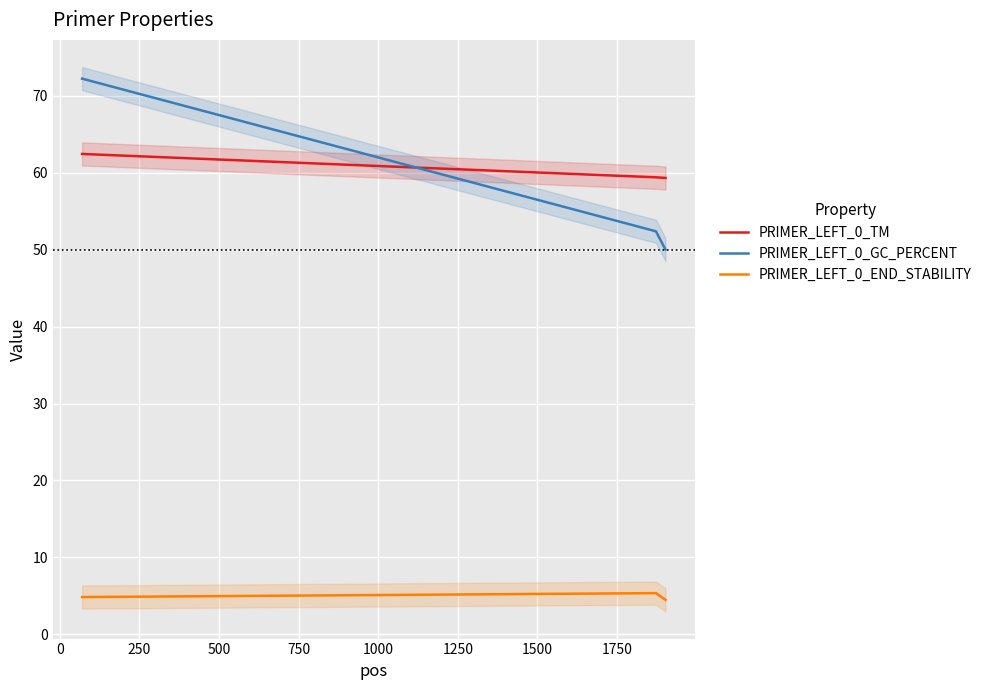

What is the lowest value of the PRIMER_LEFT_0_END_STABILITY series?

4.5